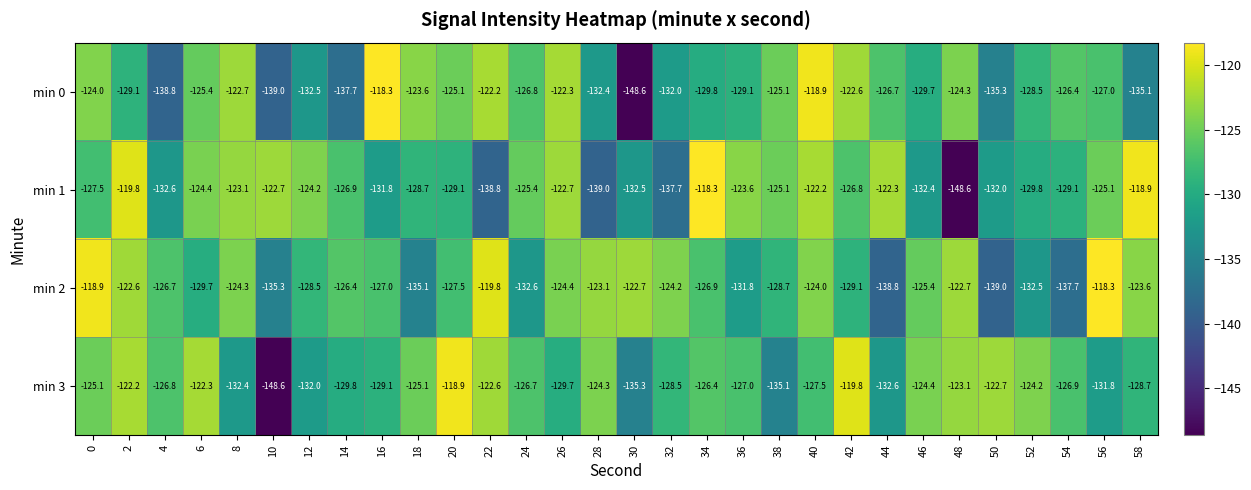

What is the minimum value shown in the chart?

-148.6